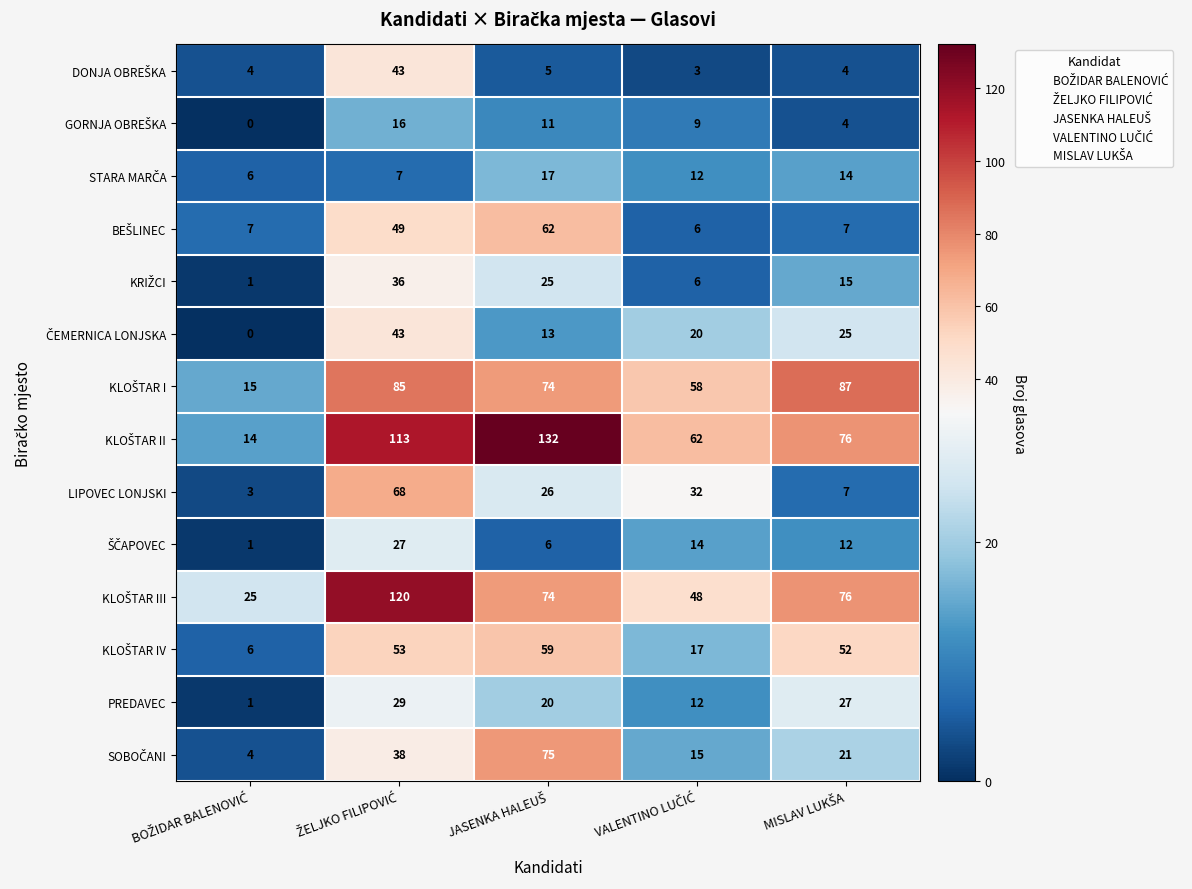

At how many categories does at least one series exceed 105?

2